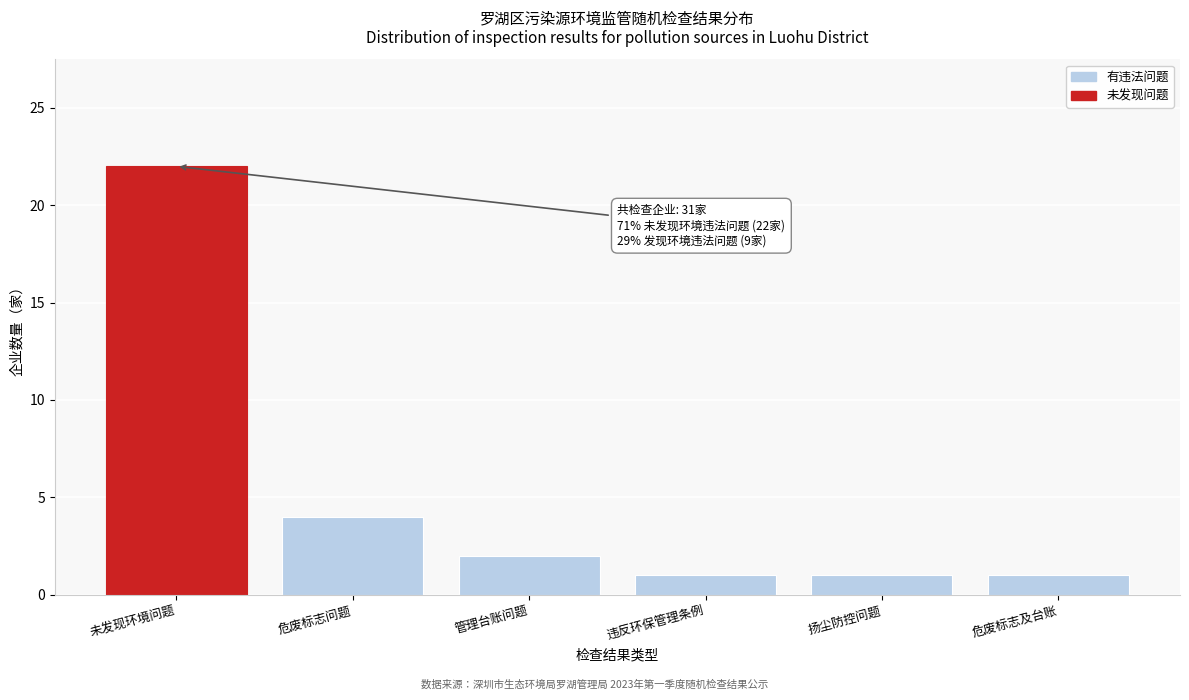

Reading left to right, transcribe all the data shown in this chart.

22	4	2	1	1	1